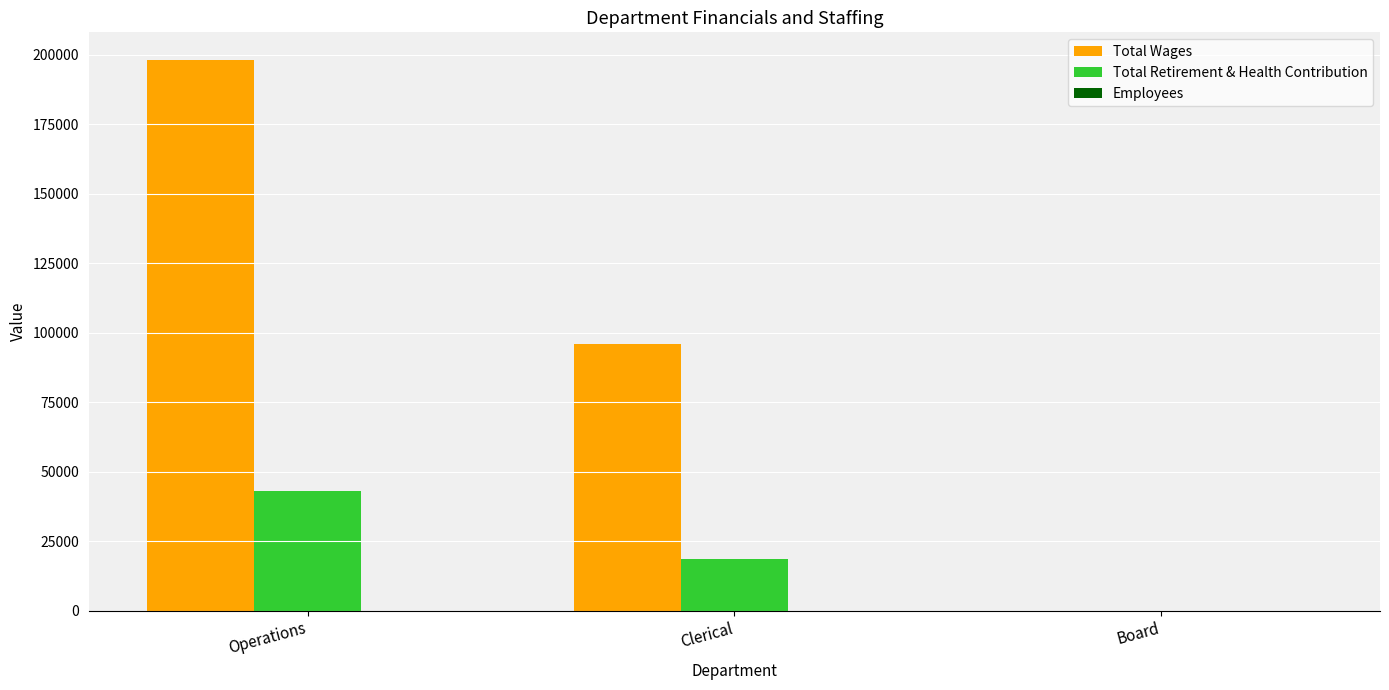

How many data points does each series have?

3